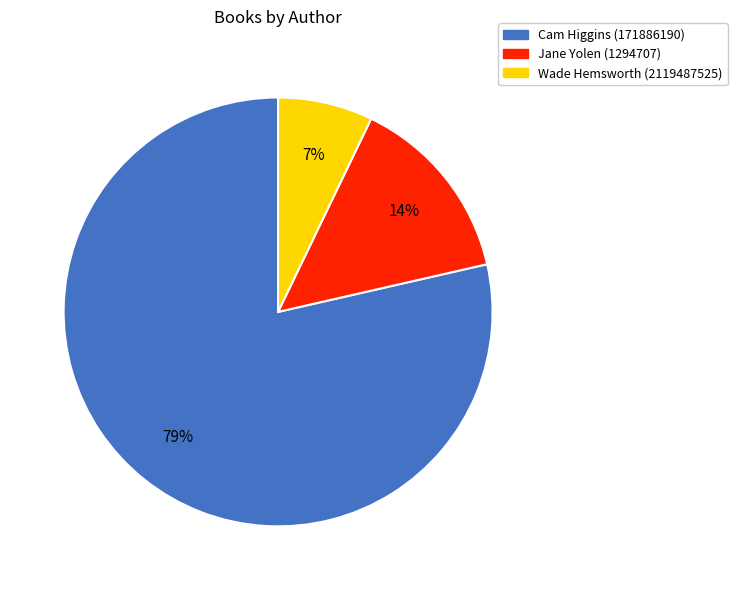

What percentage is the Cam Higgins (171886190) slice, to the nearest percent?

79%